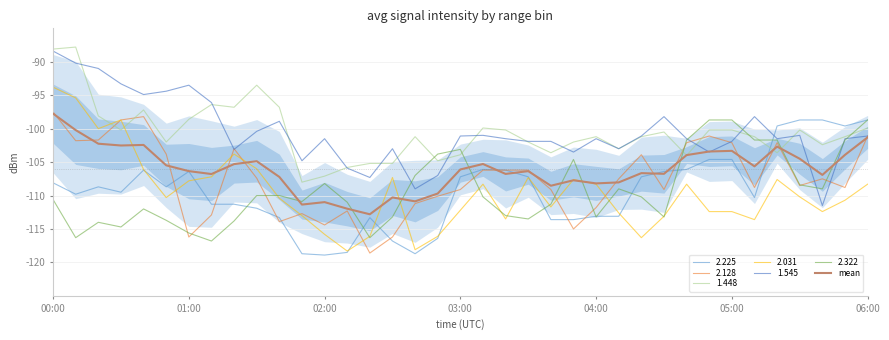

Count the number of values greater than -106.

17